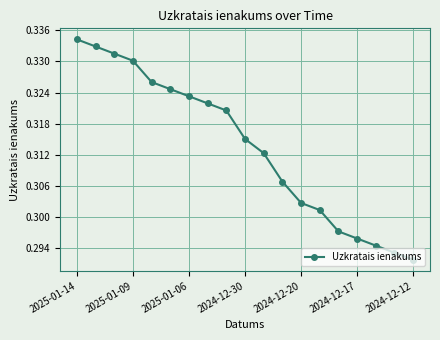

True or false: there are more than 0 points higher than both neighbors.

False